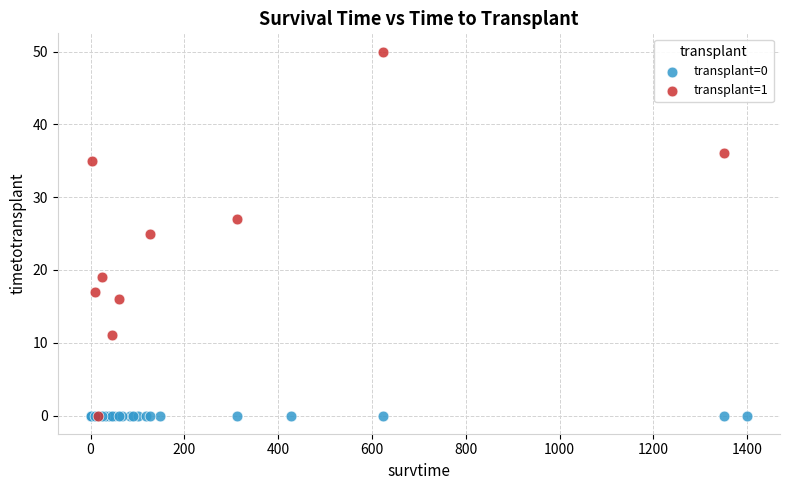

Which series reaches the maximum Y coordinate?

transplant=1